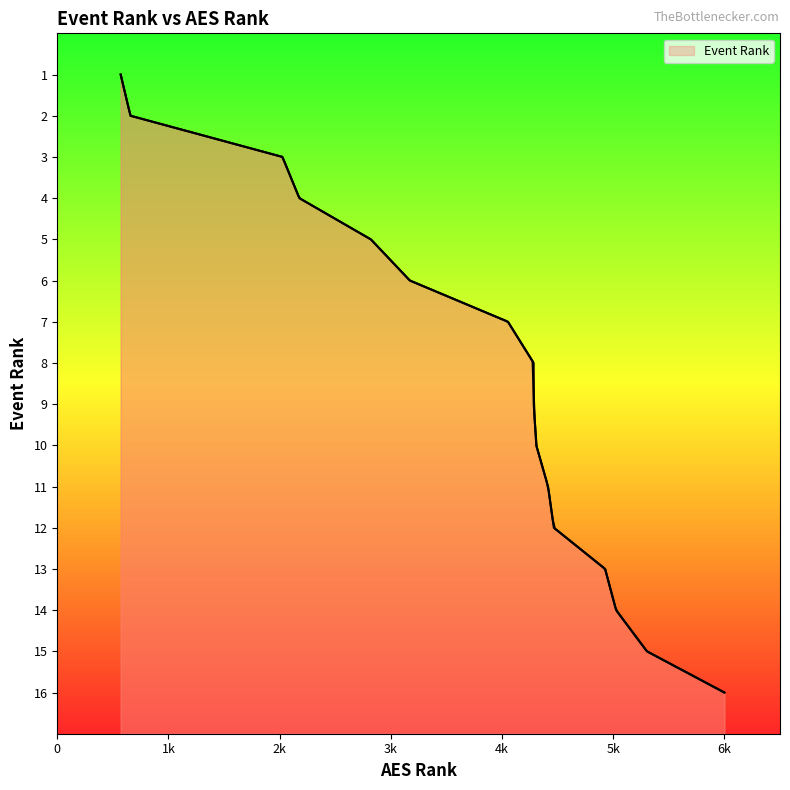

Reading right to left, extract all data points from this chart.

16	15	14	13	12	11	10	9	8	7	6	5	4	3	2	1